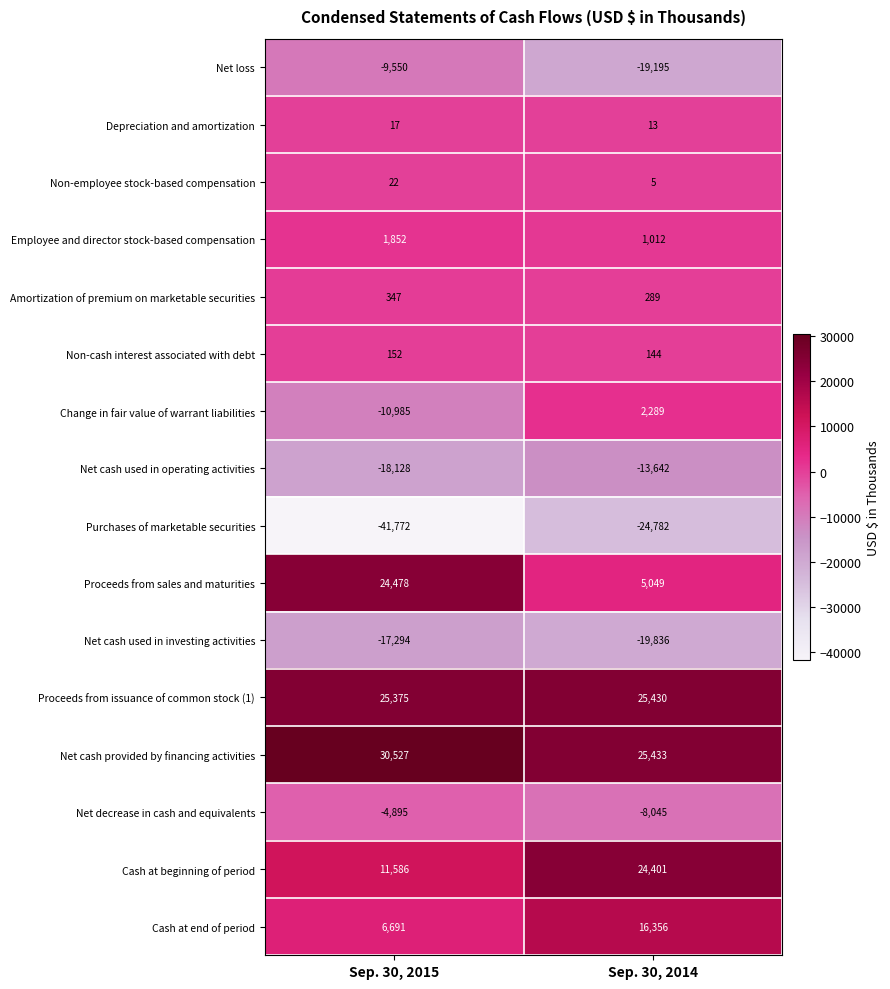

At Sep. 30, 2014, list the series in order from smallest to largest.

Purchases of marketable securities, Net cash used in investing activities, Net loss, Net cash used in operating activities, Net decrease in cash and equivalents, Non-employee stock-based compensation, Depreciation and amortization, Non-cash interest associated with debt, Amortization of premium on marketable securities, Employee and director stock-based compensation, Change in fair value of warrant liabilities, Proceeds from sales and maturities, Cash at end of period, Cash at beginning of period, Proceeds from issuance of common stock (1), Net cash provided by financing activities